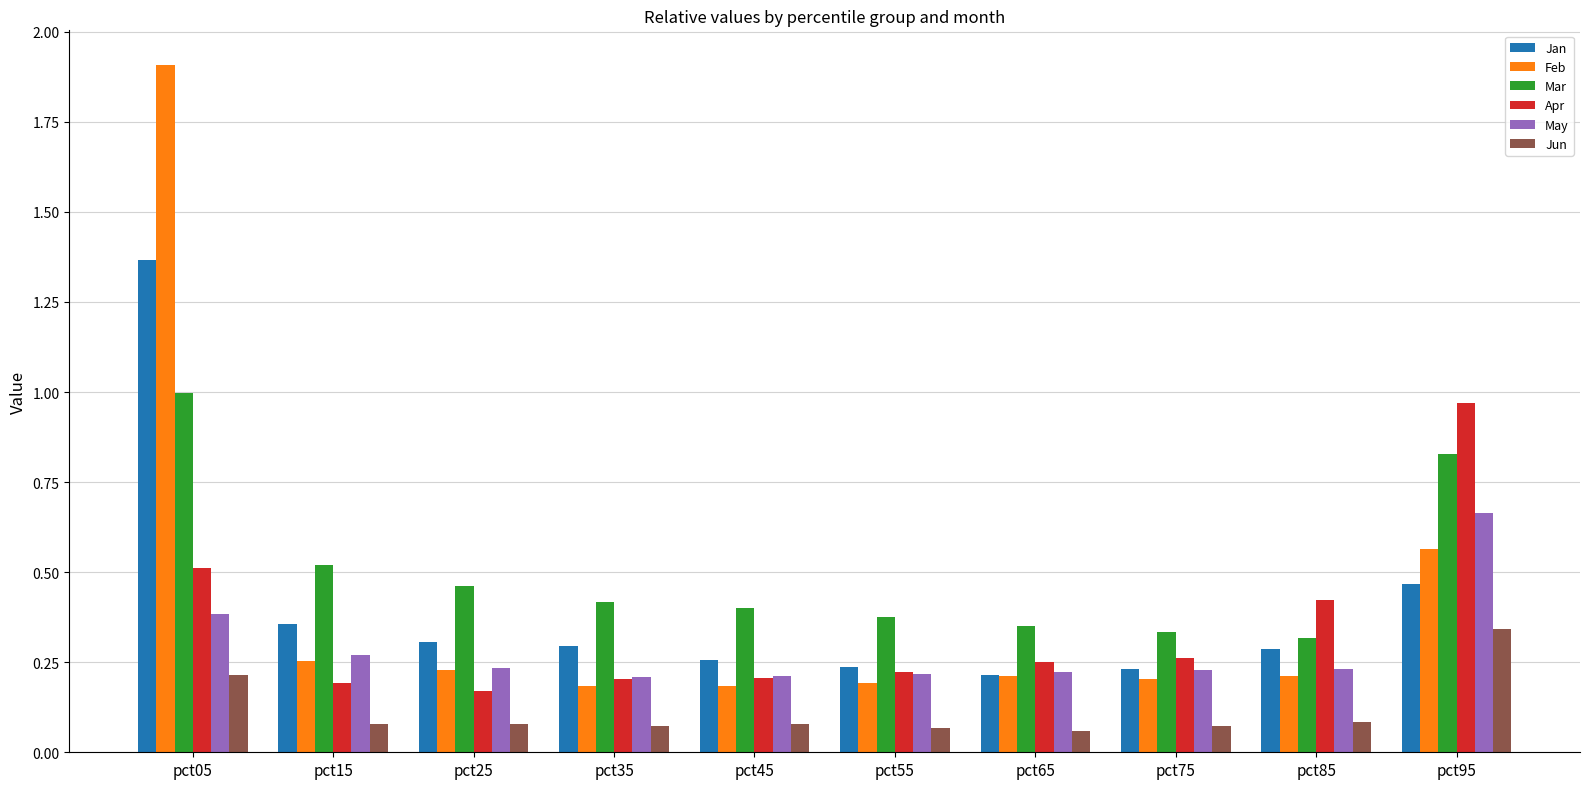

True or false: Jan has a value of 0.3 at pct85.

True